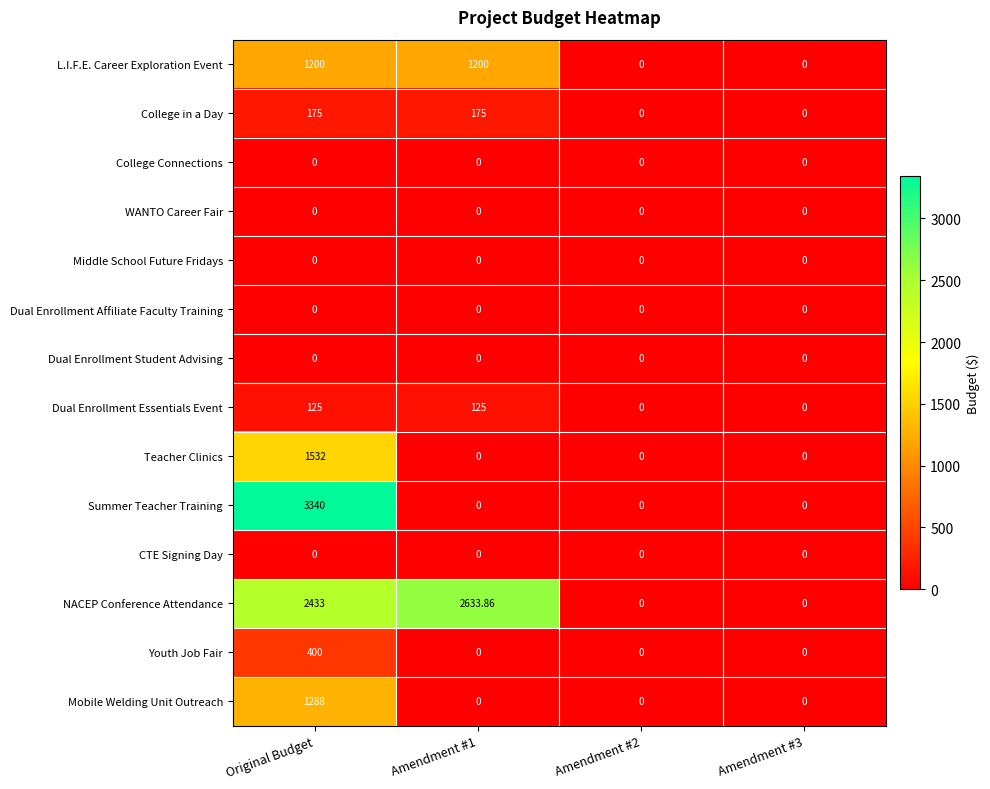

Between Amendment #1 and Amendment #3, which series saw the biggest shift?

NACEP Conference Attendance